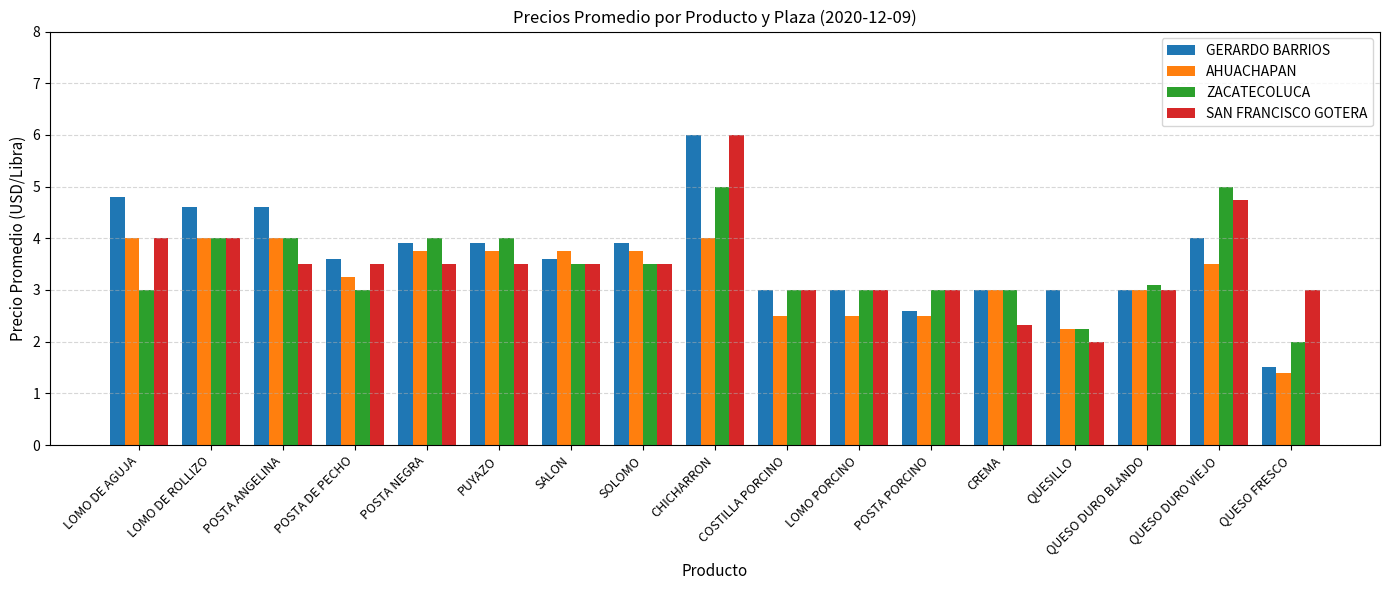

What is the lowest value of the AHUACHAPAN series?

1.4